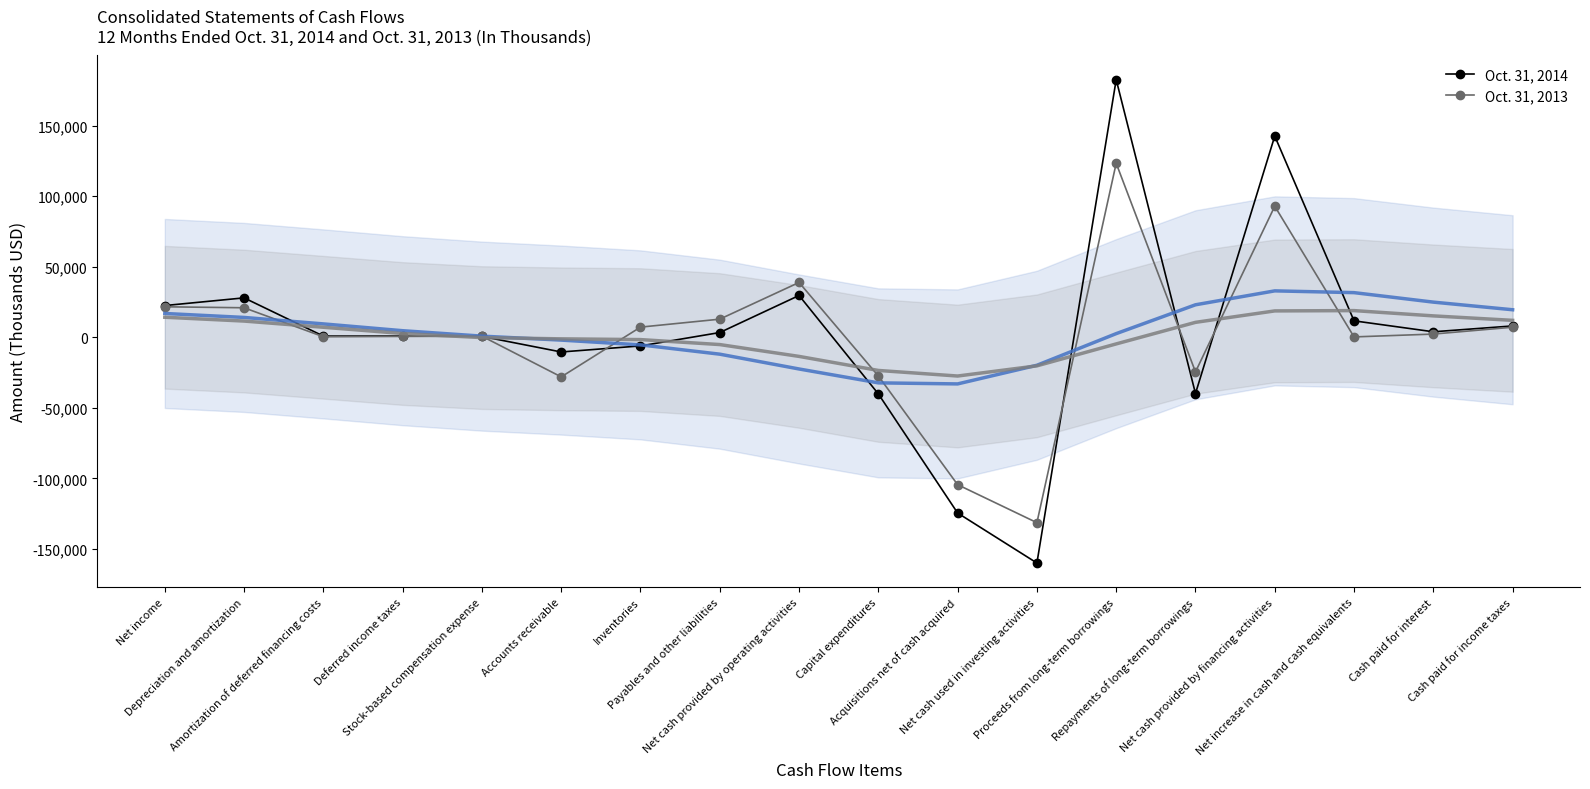

Between Payables and other liabilities and Cash paid for income taxes, which series saw the biggest shift?

Oct. 31, 2013